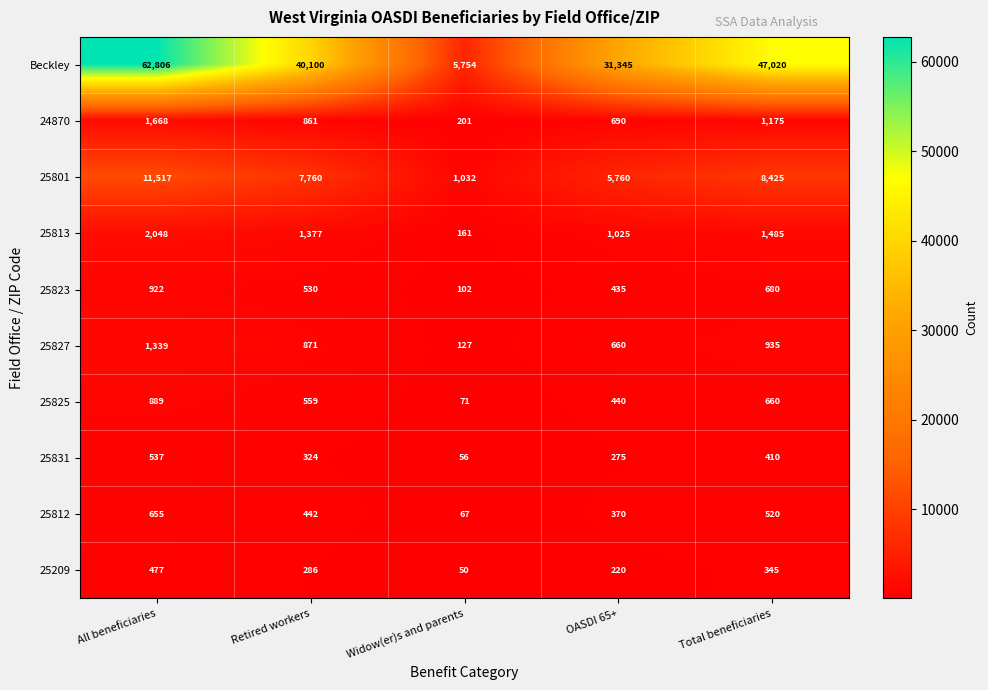

Is it true that 25812 equals 45 at Widow(er)s and parents?

False